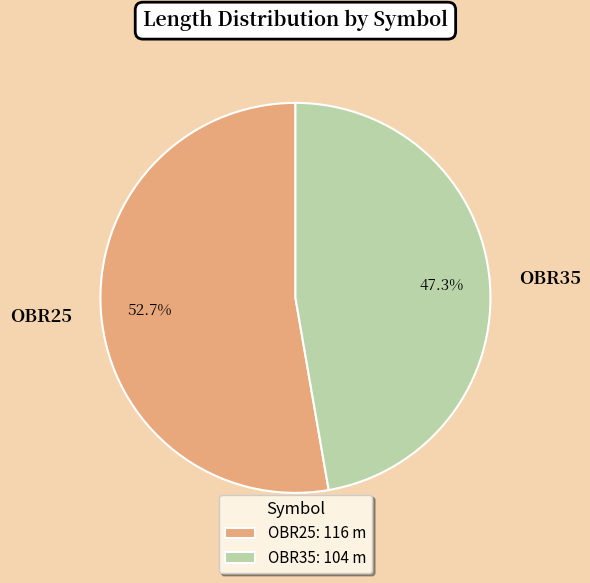

The OBR25 slice represents 53% of the pie. True or false?

True